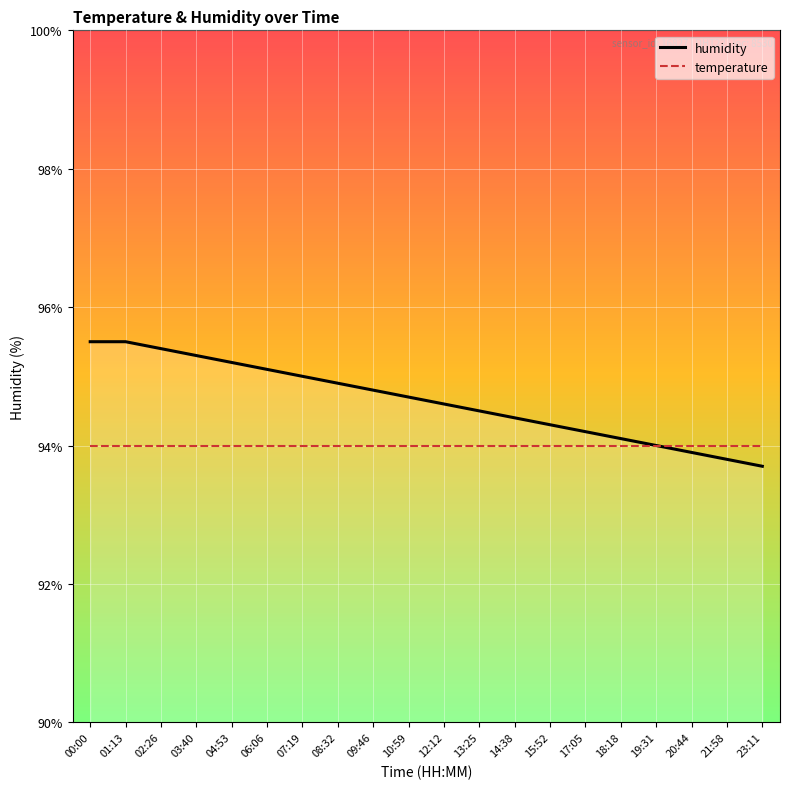

At which label does humidity first exceed 94?

00:00